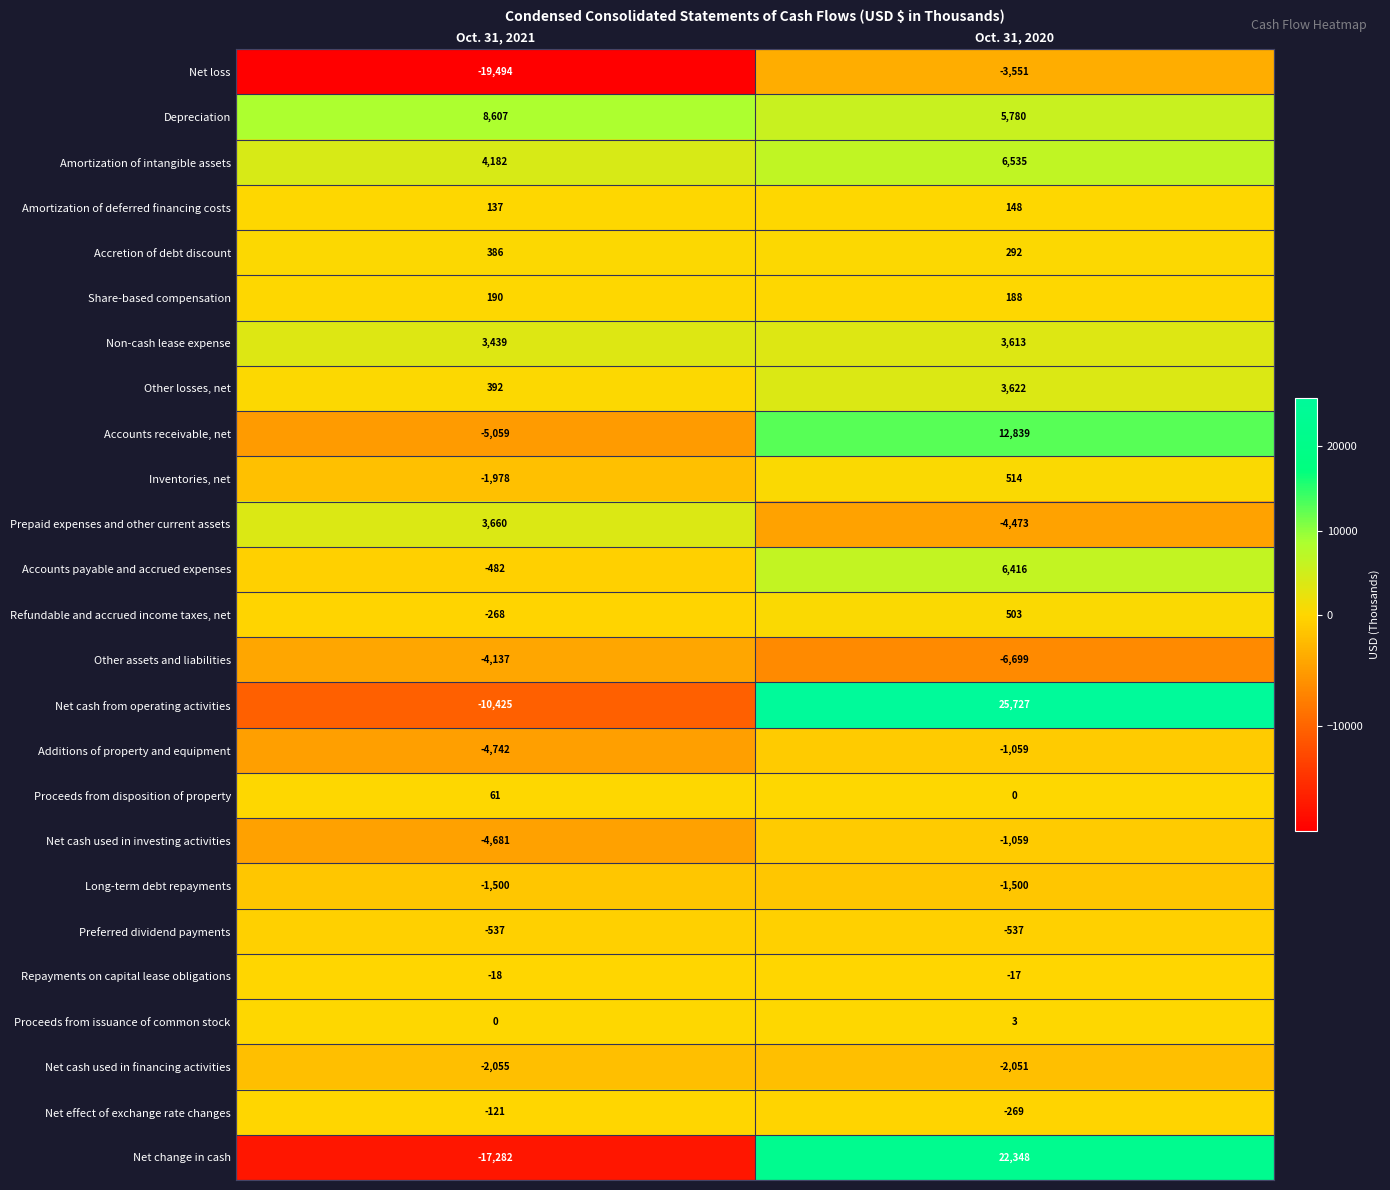

Between Oct. 31, 2021 and Oct. 31, 2020, which series saw the biggest shift?

Net change in cash